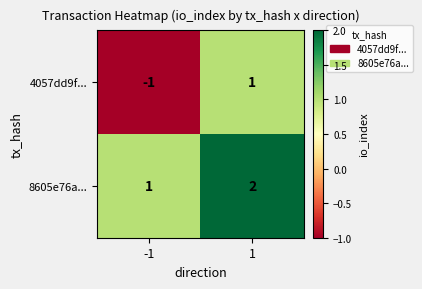

Reading right to left, extract all data points from this chart.

4057dd9f...: 1=1	-1=-1
8605e76a...: 1=2	-1=1